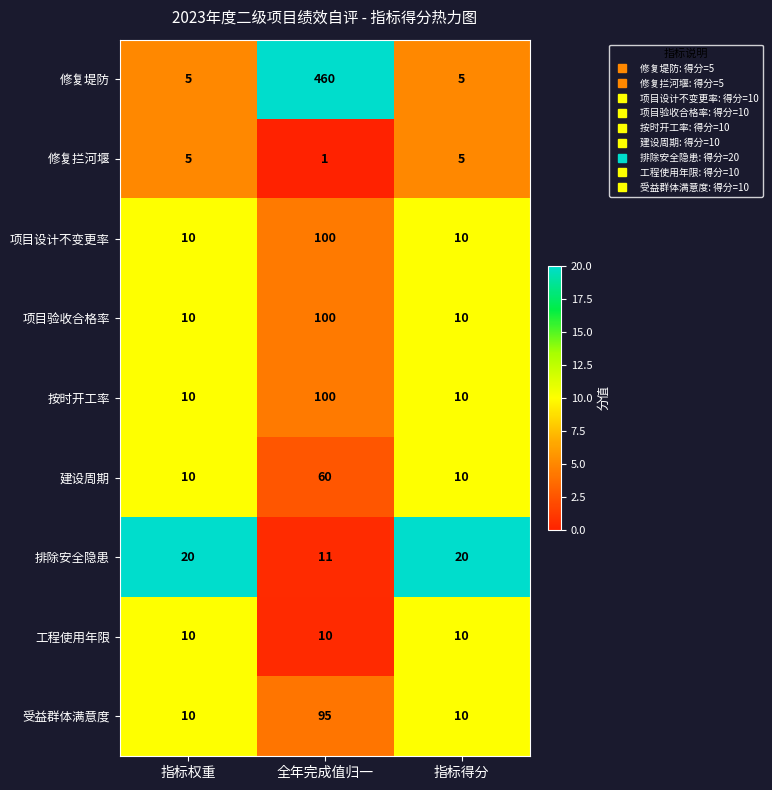

Between 全年完成值归一 and 指标得分, which series saw the biggest shift?

修复堤防